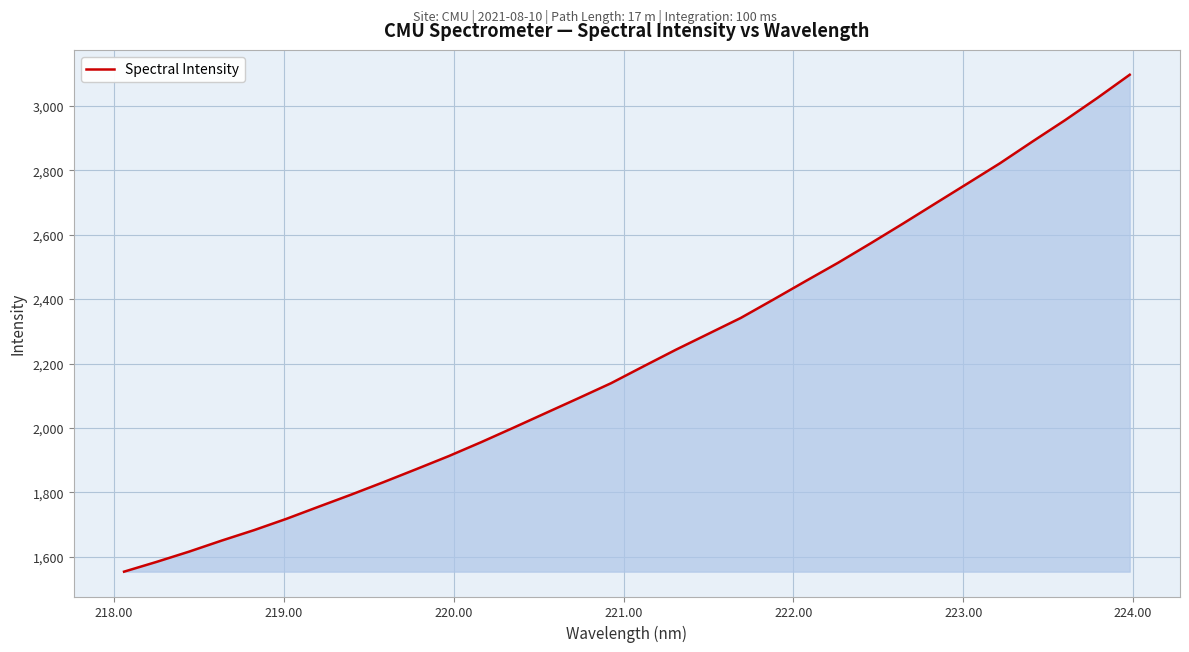

What is the difference between the maximum and minimum values?

1541.8